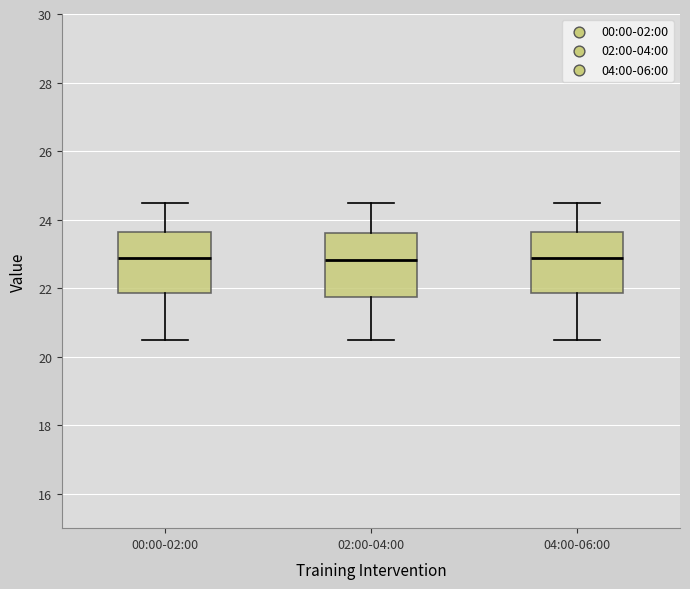

Reading left to right, transcribe this box plot: for each box, give where its median line is, the range the box spans, and where its two whiskers end, as read against the y-axis. The values are not printed on the chart, so give them approximately, as read against the axis.

00:00-02:00: median 22.8, box 21.8 to 23.6, whiskers 20.6 to 24.6
02:00-04:00: median 22.8, box 21.8 to 23.6, whiskers 20.6 to 24.6
04:00-06:00: median 22.8, box 21.8 to 23.6, whiskers 20.6 to 24.6